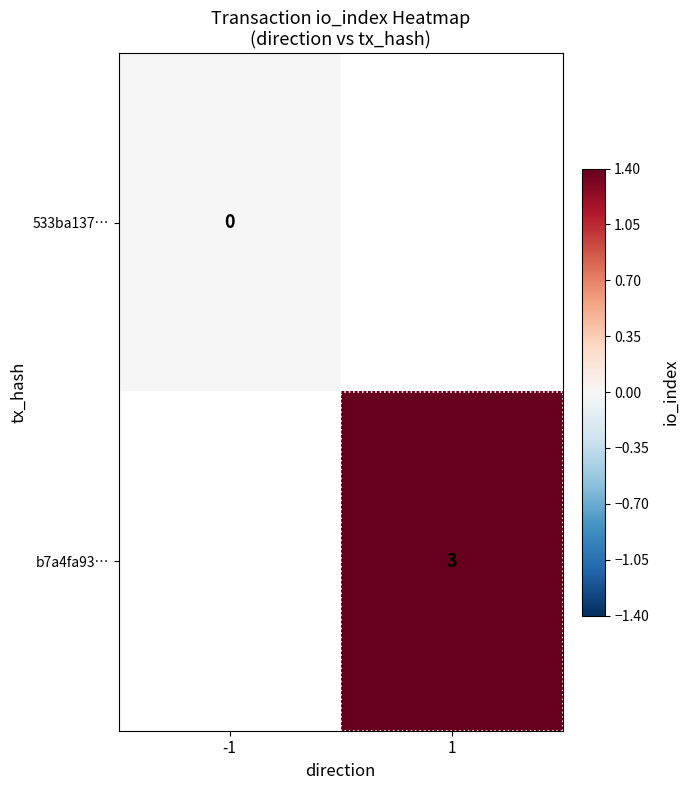

Is the value of b7a4fa93… at 1 greater than the value of 533ba137… at -1?

Yes